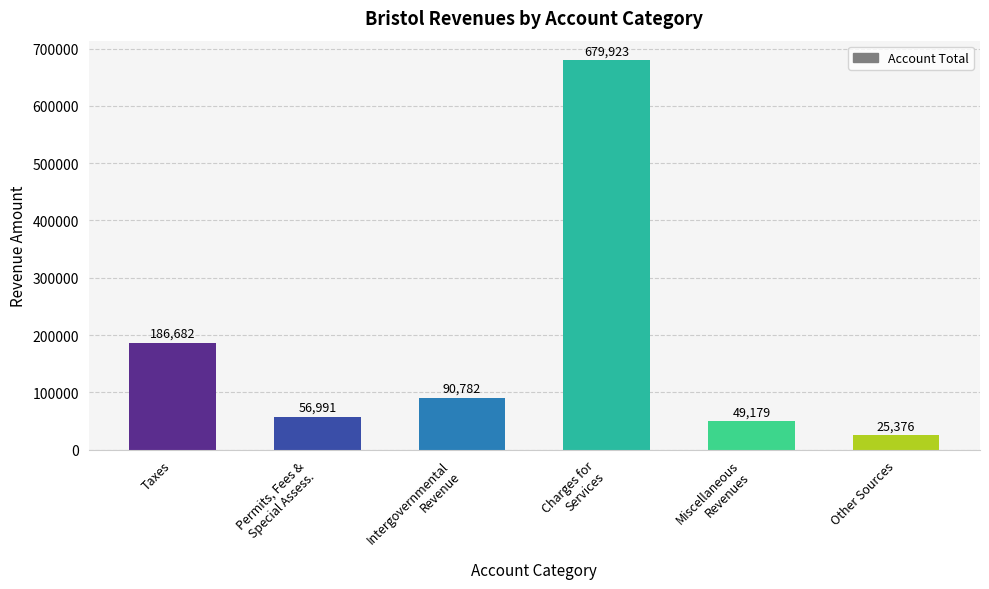

Reading right to left, transcribe all the data shown in this chart.

25376	49179	679923	90782	56991	186682